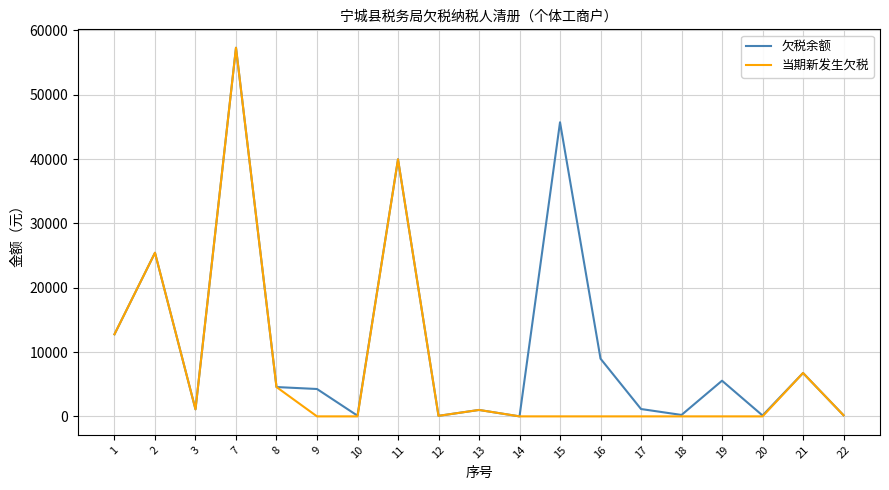

What is the spread (max minus min) of values at 9?

4256.0